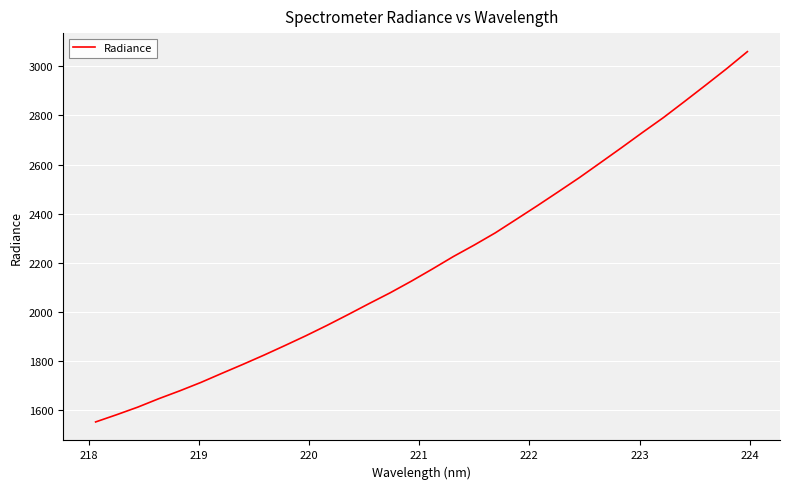

What is the smallest value displayed?

1551.8